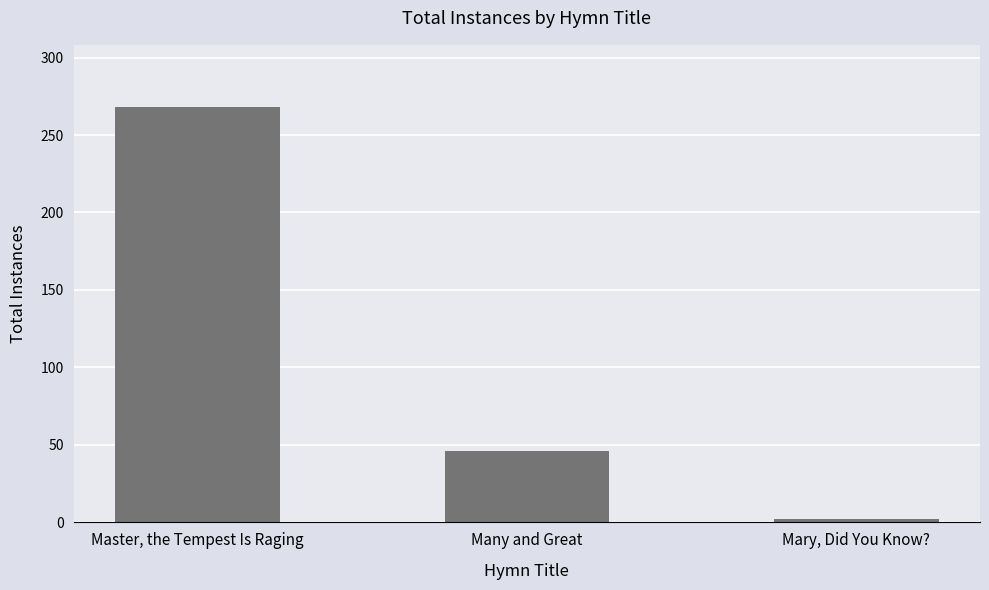

What is the minimum value shown in the chart?

2